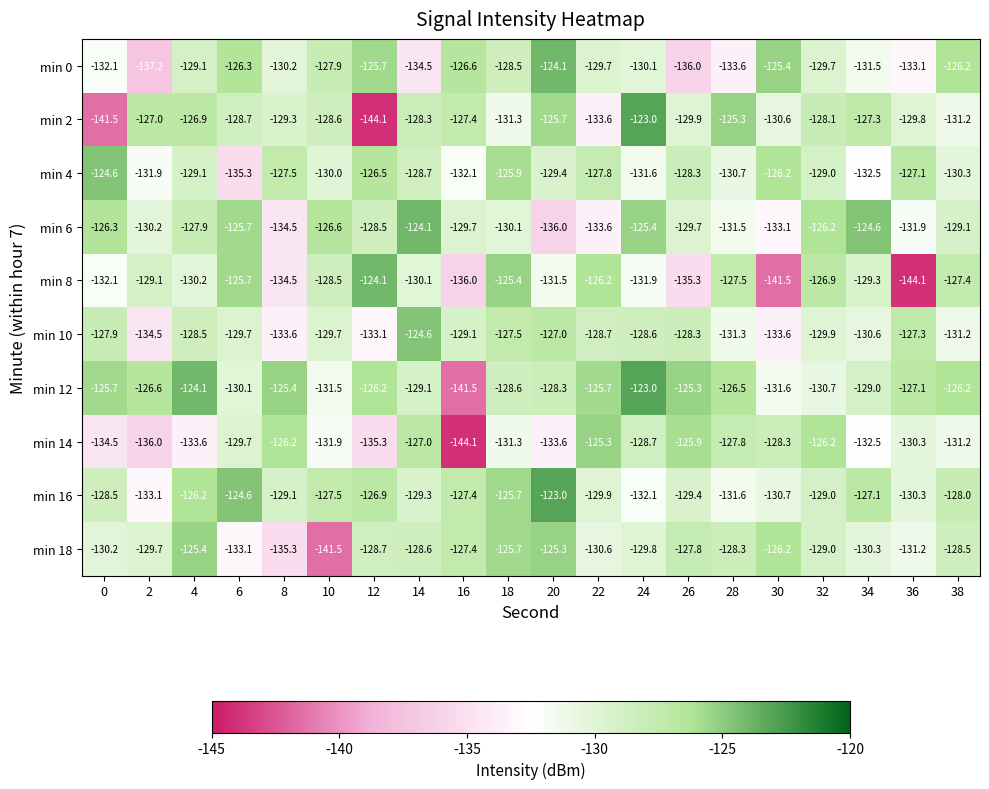

What is the total value across all series at 18?

-1280.0